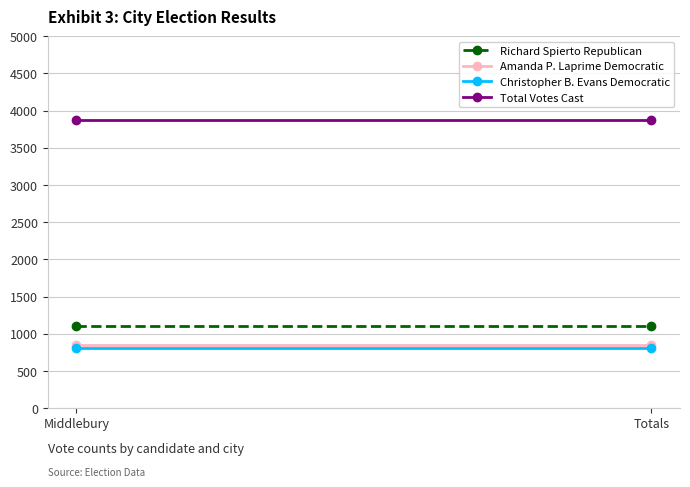

Reading left to right, what are all the values shown in this chart?

Richard Spierto Republican: Middlebury=1102	Totals=1102
Amanda P. Laprime Democratic: Middlebury=853	Totals=853
Christopher B. Evans Democratic: Middlebury=811	Totals=811
Total Votes Cast: Middlebury=3873	Totals=3873